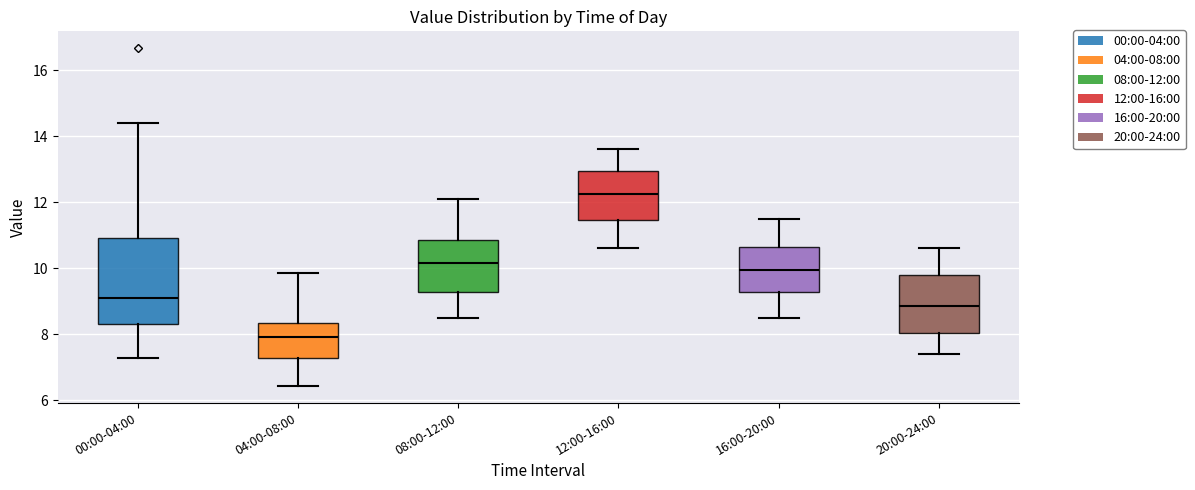

Comparing the boxes themselves (not the whiskers), which one is the tallest?

00:00-04:00